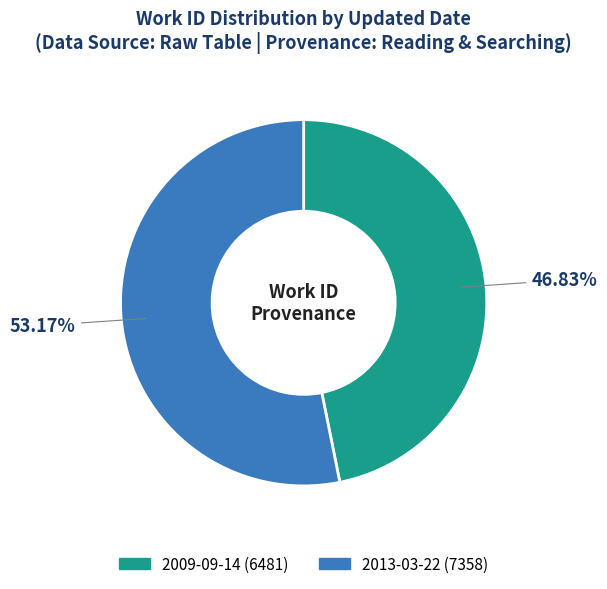

How much of the chart is everything except 2009-09-14?

53.2%